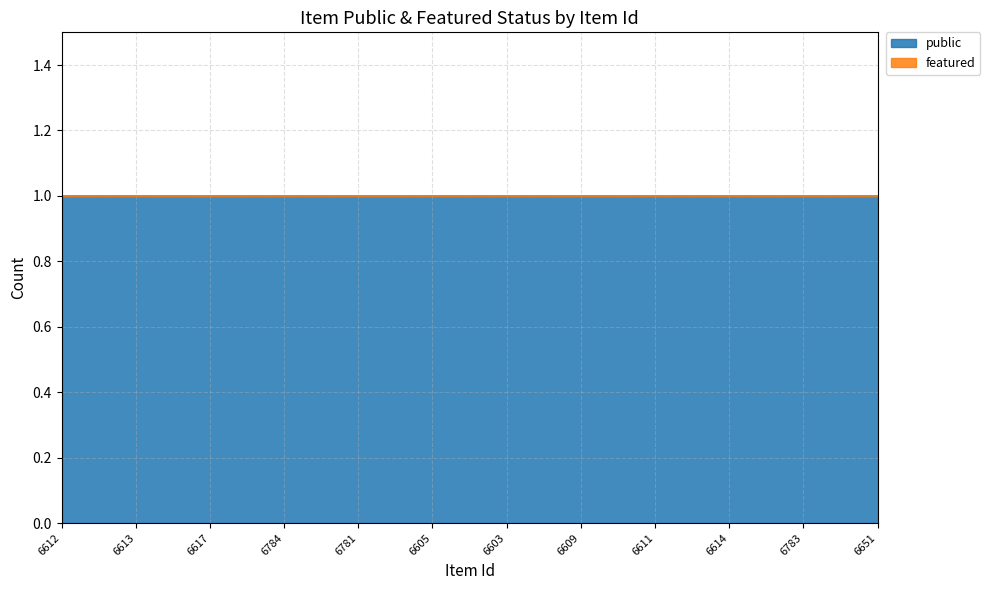

Where is public nearest to the value 1?

6612